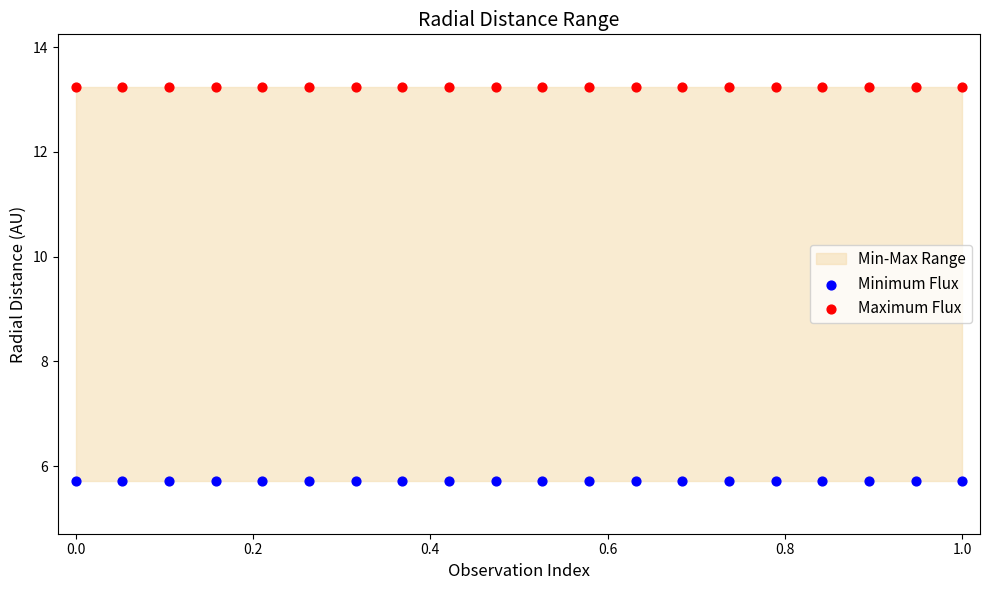

Which series reaches the minimum Y coordinate?

Minimum Flux